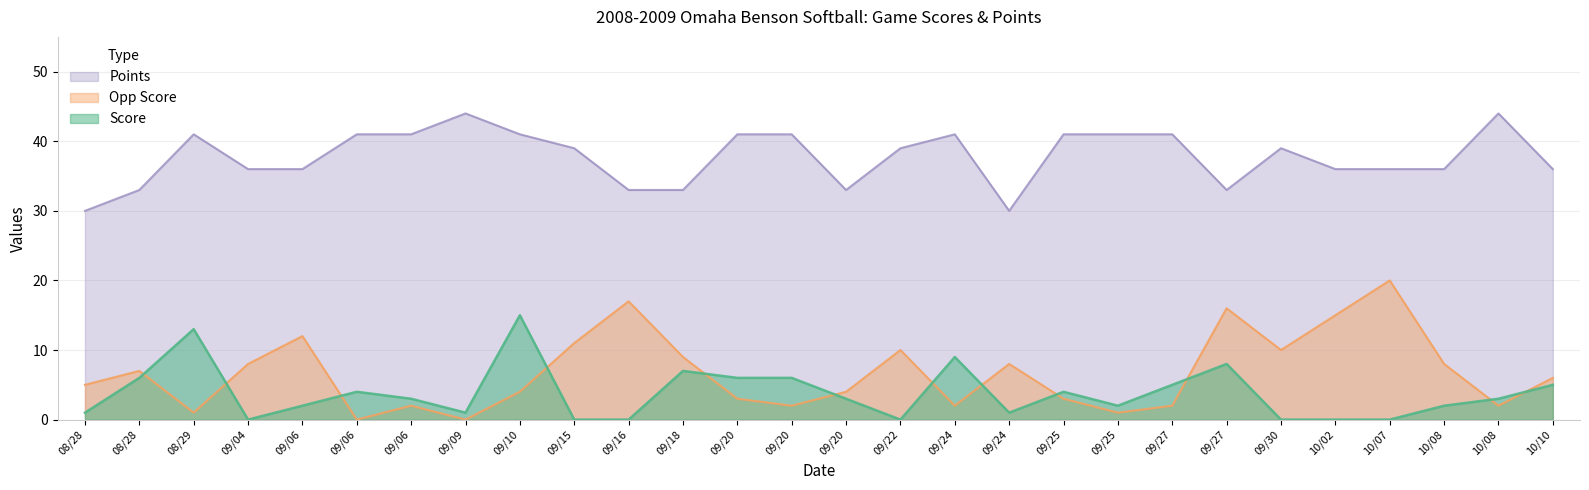

The Score series shows 5 at 09/06. True or false?

False